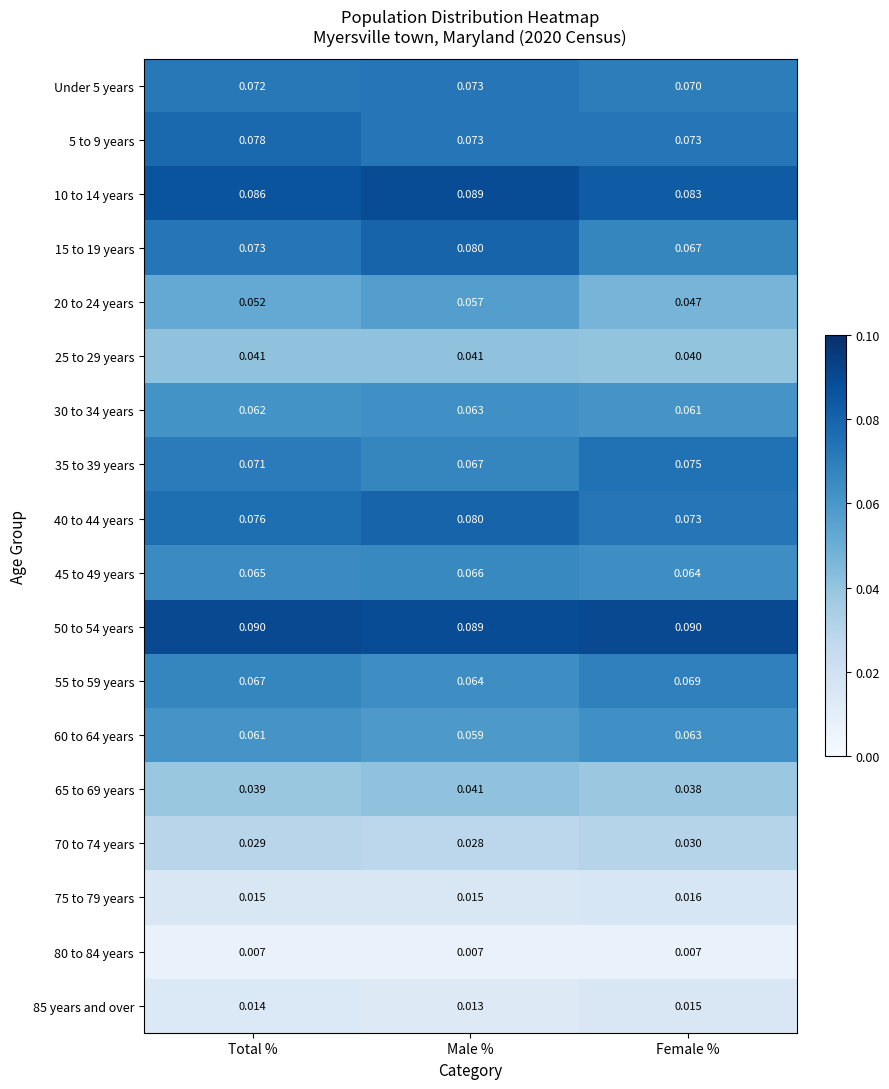

Which category has the highest value in the 5 to 9 years series?

Total %